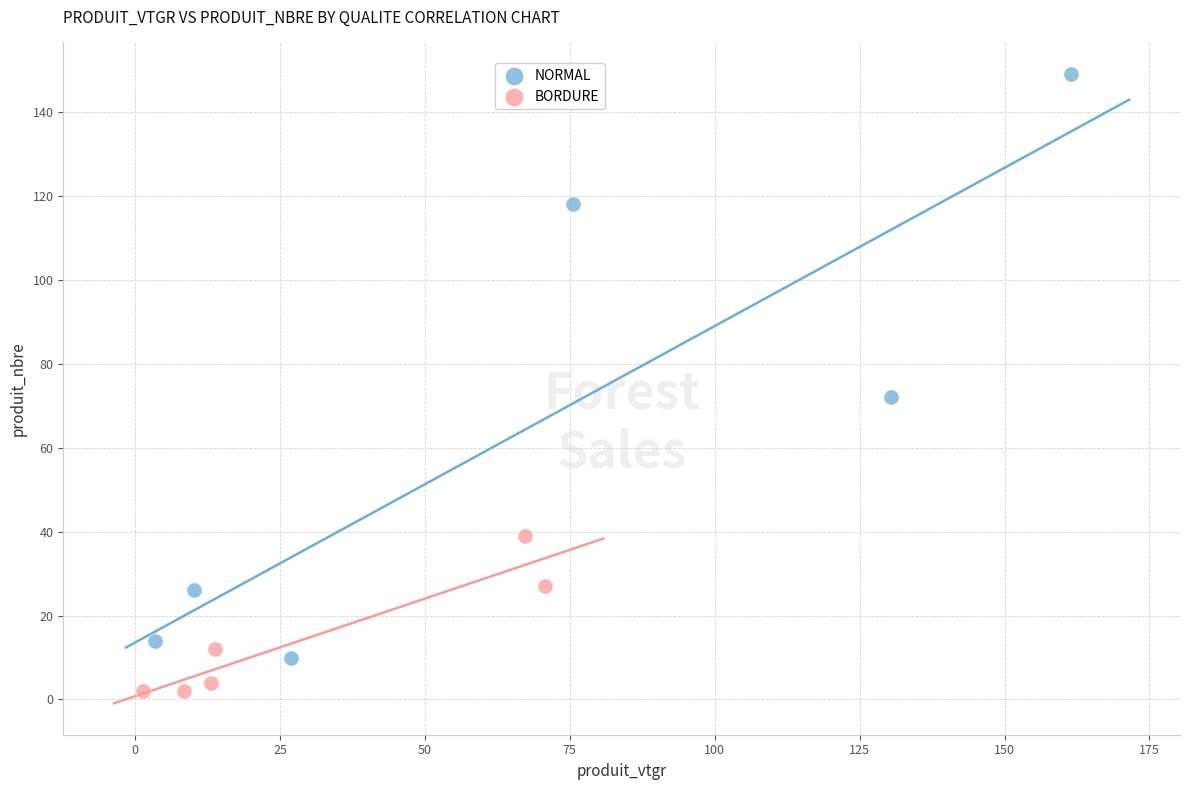

Which series contains the highest Y value?

NORMAL